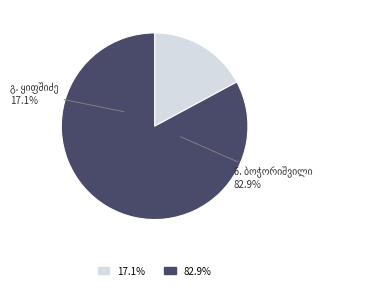

To the nearest percent, what portion does გრიგოლ (გიგა) თევდორეს ძე ყიფშიძე represent?

17%